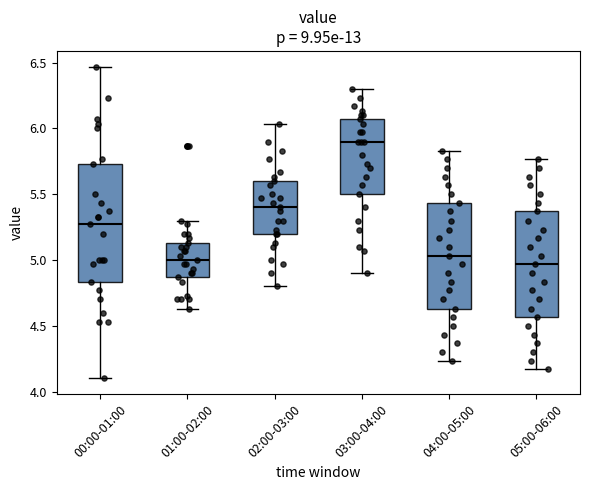

Reading left to right, read every box against the y-axis: the position of its median line, the range the box covers, and the ends of its whiskers. The values are not printed on the chart, so give them approximately, as read against the axis.

00:00-01:00: median 5.25, box 4.85 to 5.75, whiskers 4.10 to 6.45
01:00-02:00: median 5.00, box 4.85 to 5.15, whiskers 4.65 to 5.30
02:00-03:00: median 5.40, box 5.20 to 5.60, whiskers 4.80 to 6.05
03:00-04:00: median 5.90, box 5.50 to 6.05, whiskers 4.90 to 6.30
04:00-05:00: median 5.05, box 4.65 to 5.45, whiskers 4.25 to 5.85
05:00-06:00: median 4.95, box 4.55 to 5.35, whiskers 4.15 to 5.75